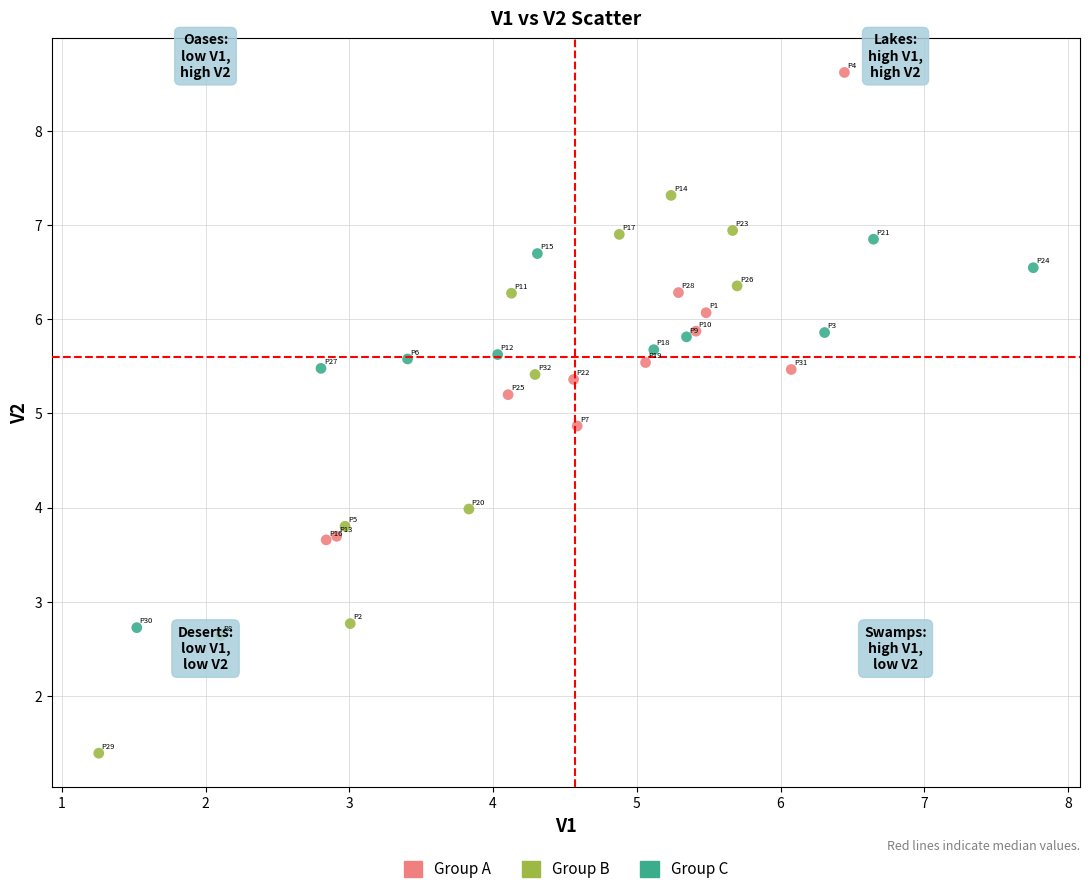

Which series has the widest spread of Y values?

Group B